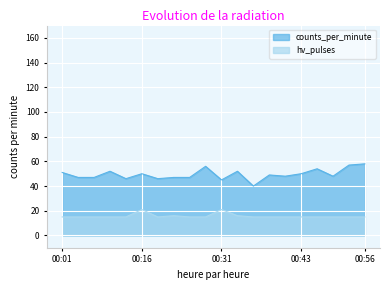

Where is hv_pulses nearest to the value 18?

00:21